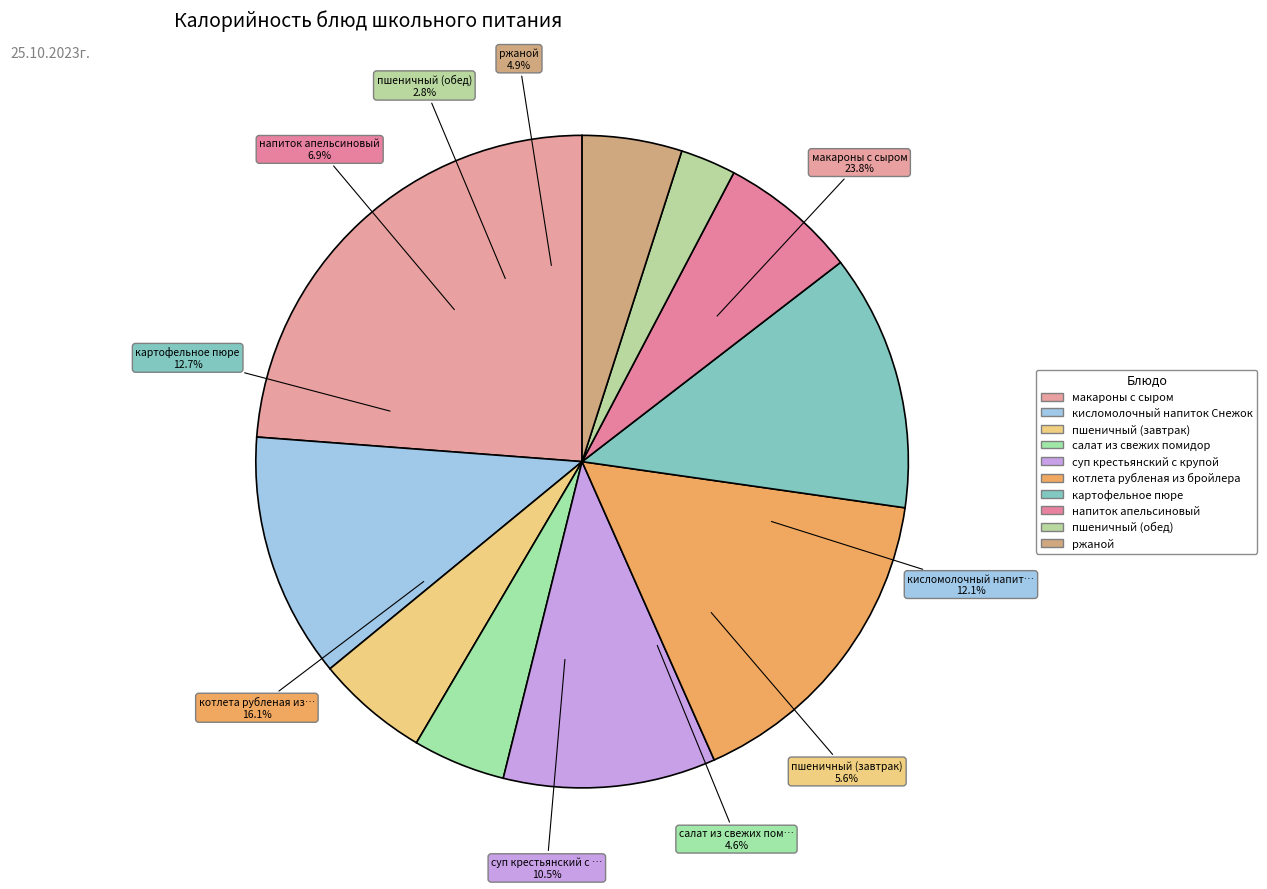

What is the change in value from макароны с сыром to салат из свежих помидор?

-272